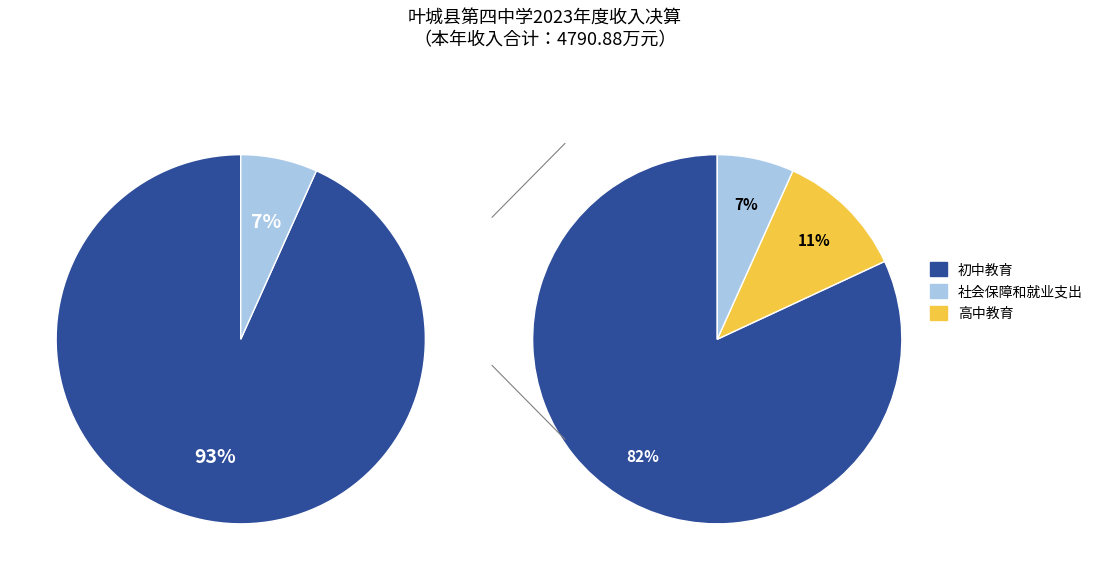

To the nearest percent, what portion does 高中教育 represent?

11%